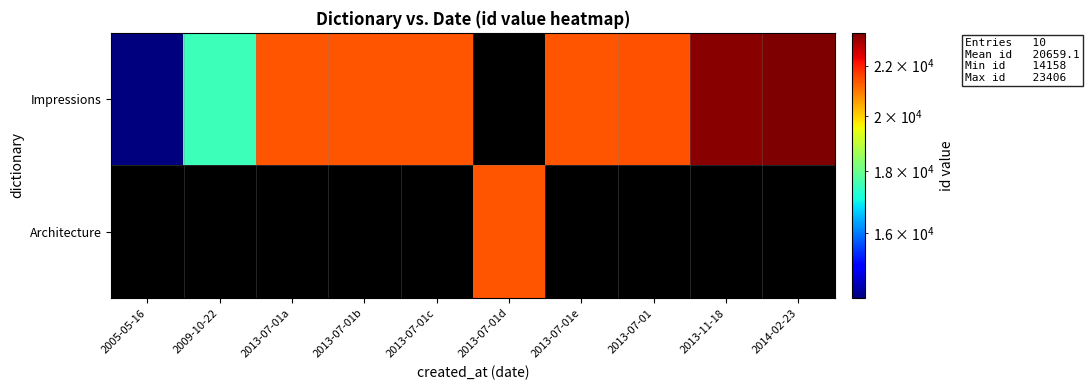

At 2014-02-23, list the series in order from smallest to largest.

Impressions, Architecture